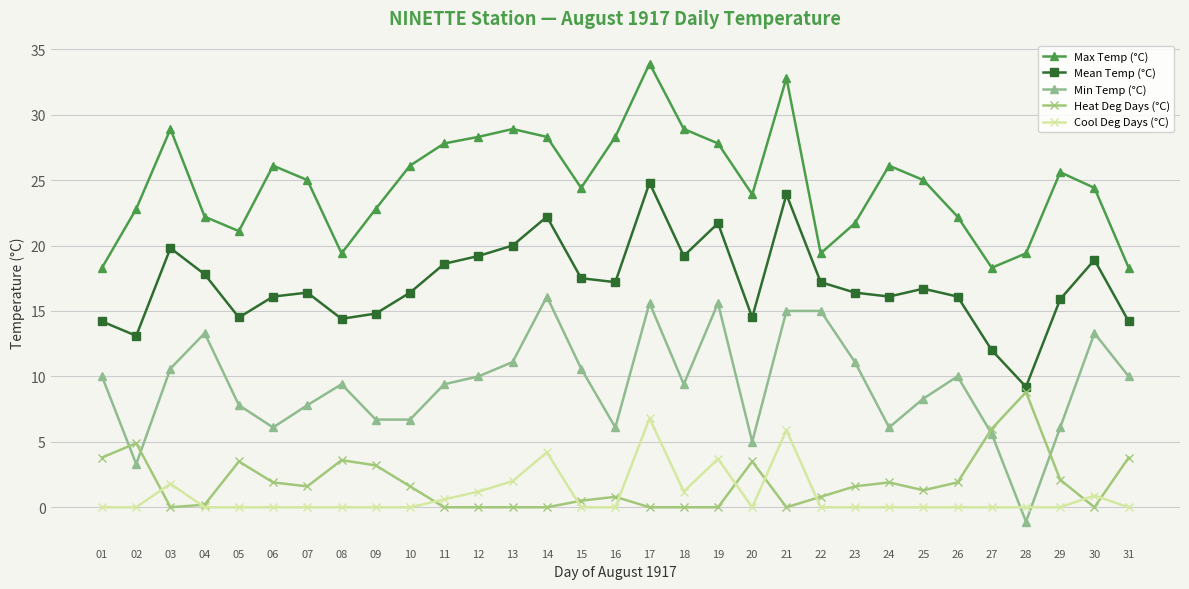

What is the sum of the Cool Deg Days (°C) values at 21 and 12?

7.1